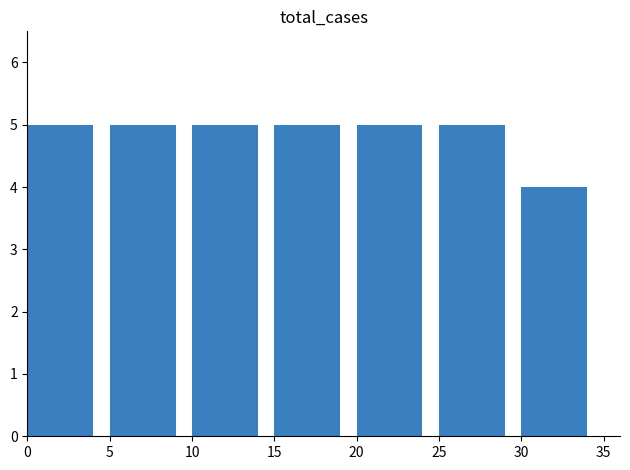

Are the bars grouped side by side (vs. stacked)?

No